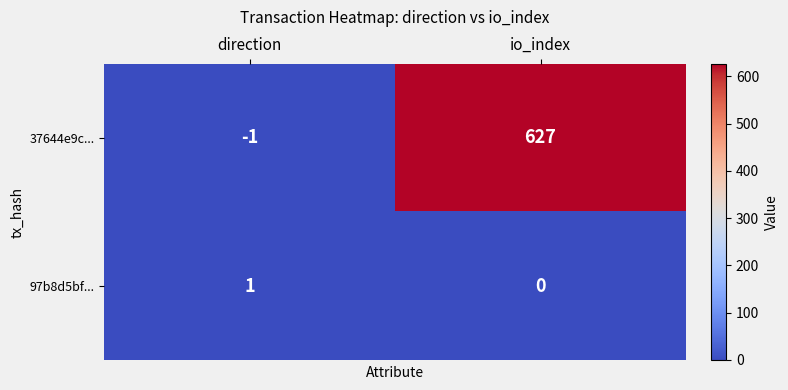

Which series has the largest total across all categories?

37644e9c...